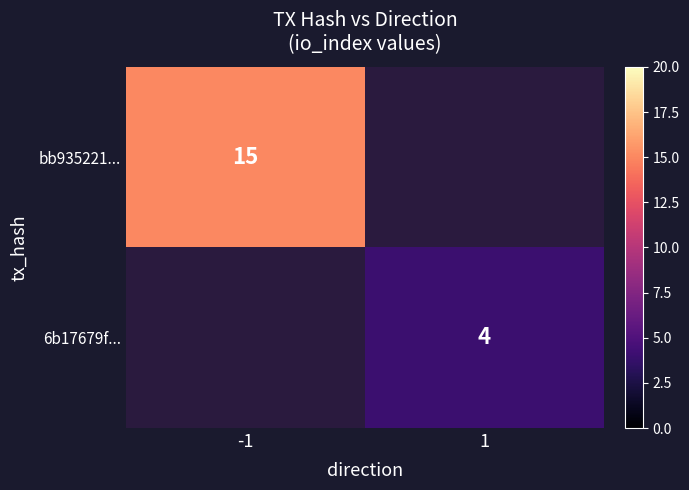

True or false: 6b17679f... has a value of 5 at 1.

False